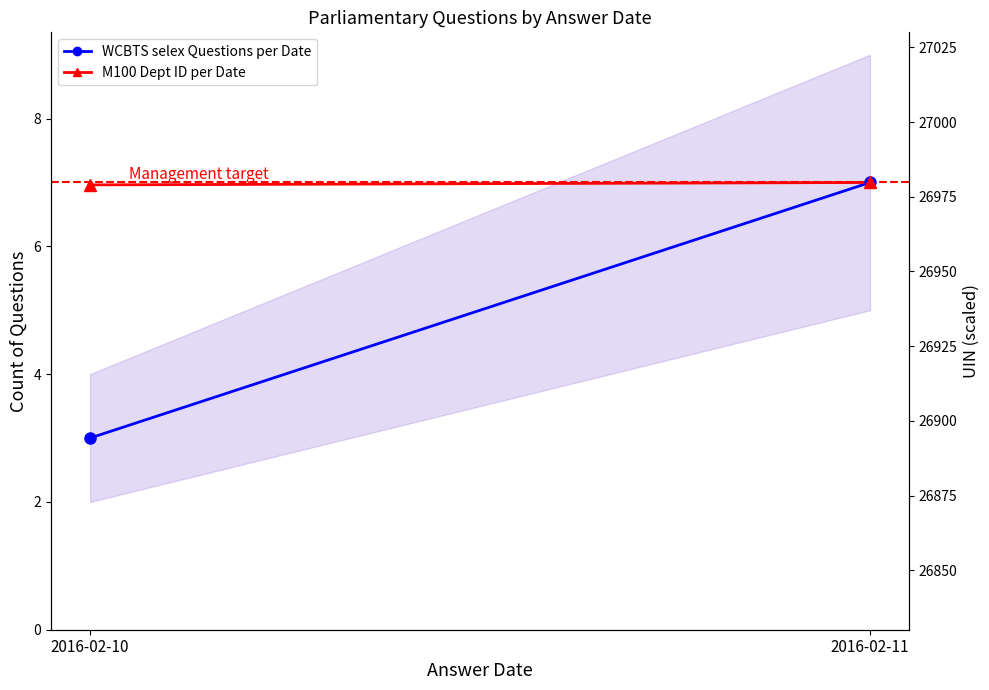

Which label corresponds to the smallest value in the chart?

2016-02-10